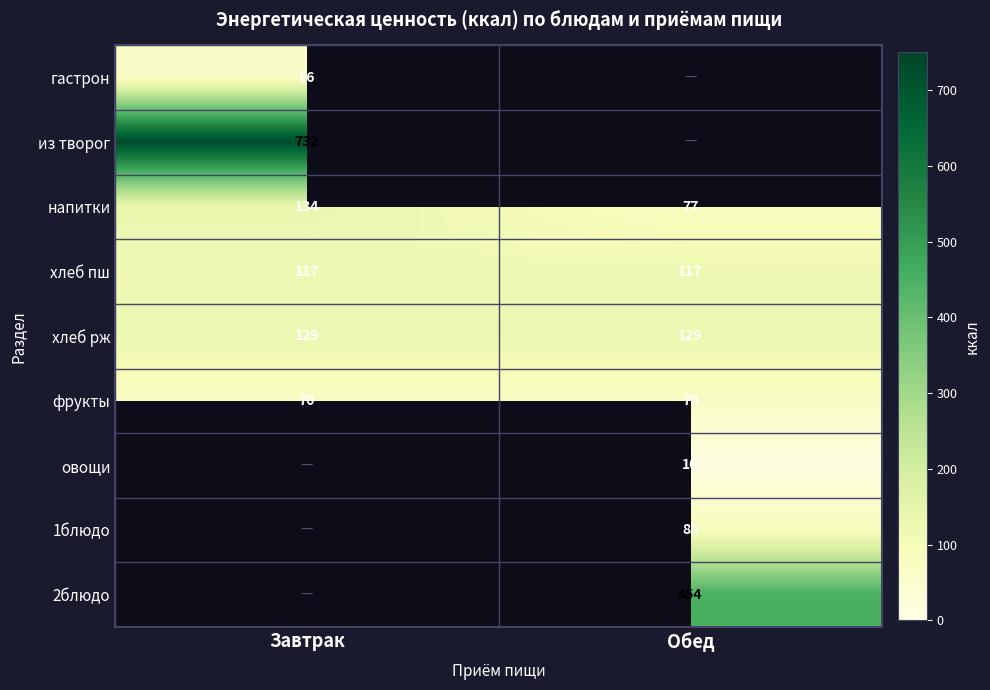

What value does the хлеб пш series have at Обед?

117